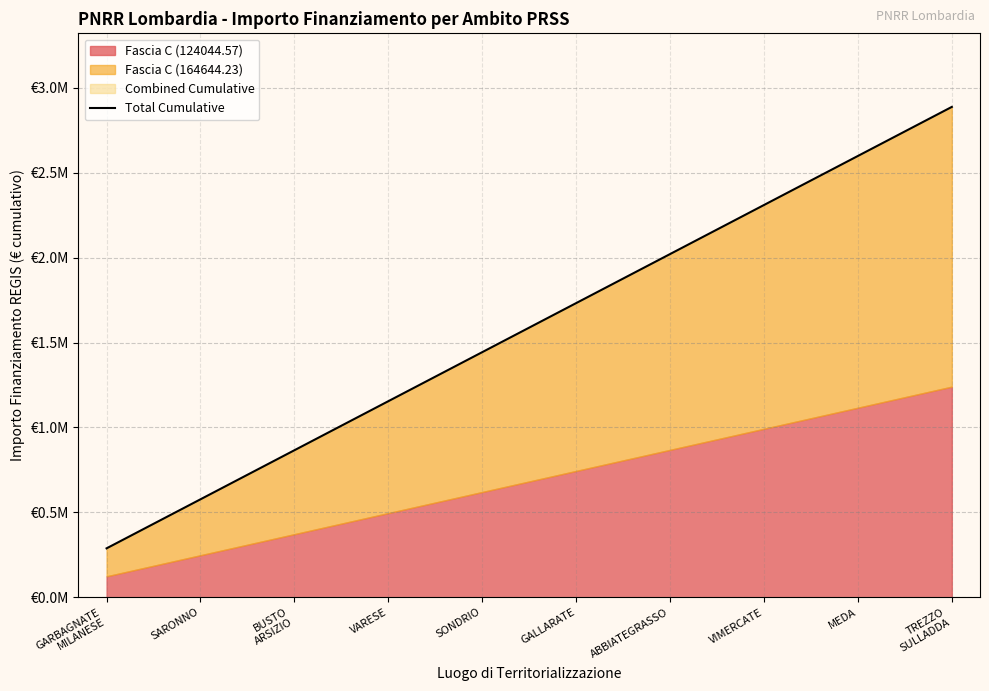

Reading left to right, list all the values displayed in this chart.

GARBAGNATE
MILANESE=288688.8	SARONNO=577377.6	BUSTO
ARSIZIO=866066.4	VARESE=1154755.2	SONDRIO=1443444.0	GALLARATE=1732132.8	ABBIATEGRASSO=2020821.6	VIMERCATE=2309510.4	MEDA=2598199.2	TREZZO
SULLADDA=2886888.0